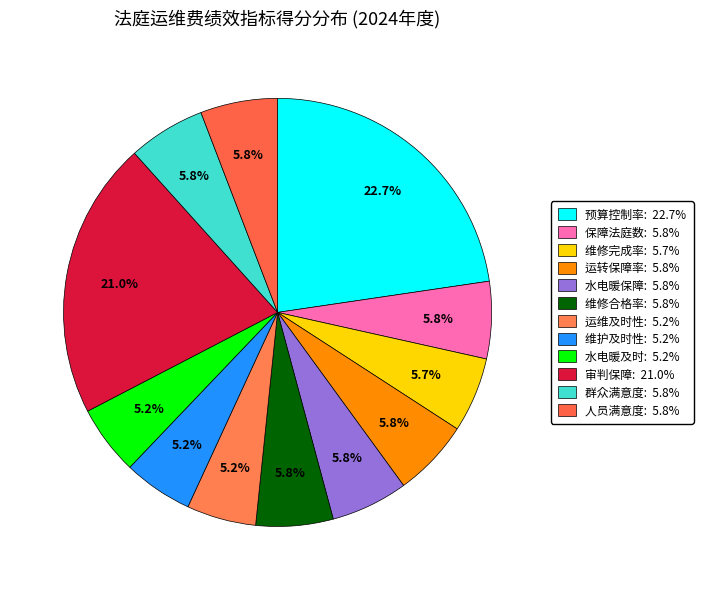

To the nearest percent, what is the average slice percentage?

8%